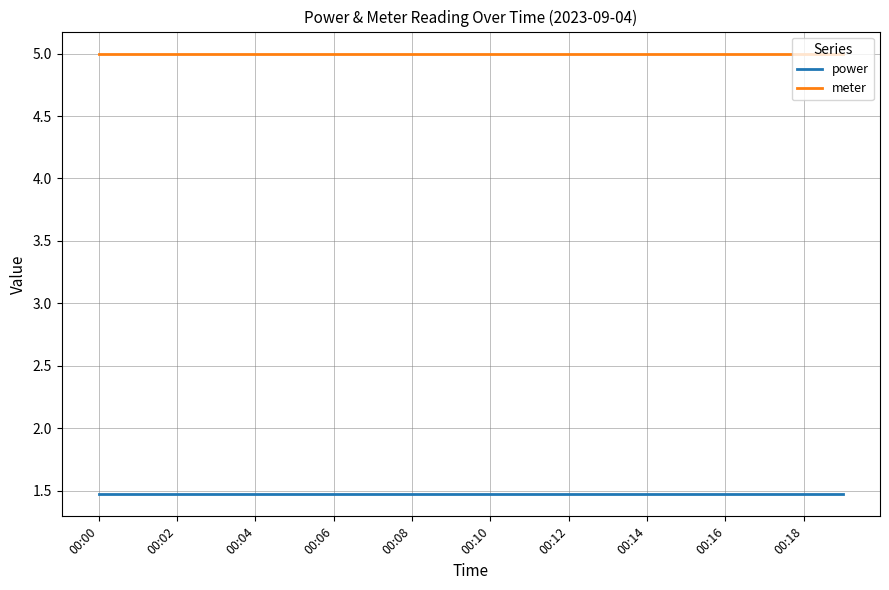

True or false: meter and power intersect in this chart.

False